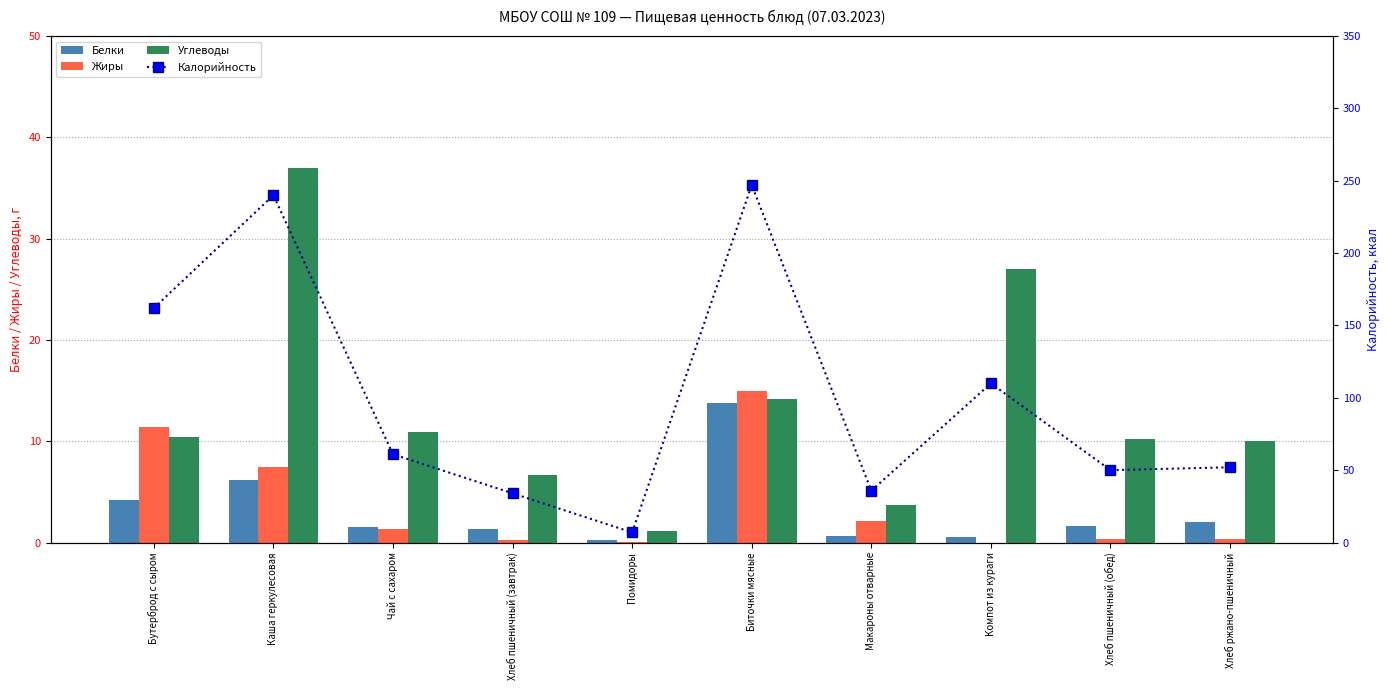

The value of Жиры at Компот из кураги is -6.2. True or false?

False